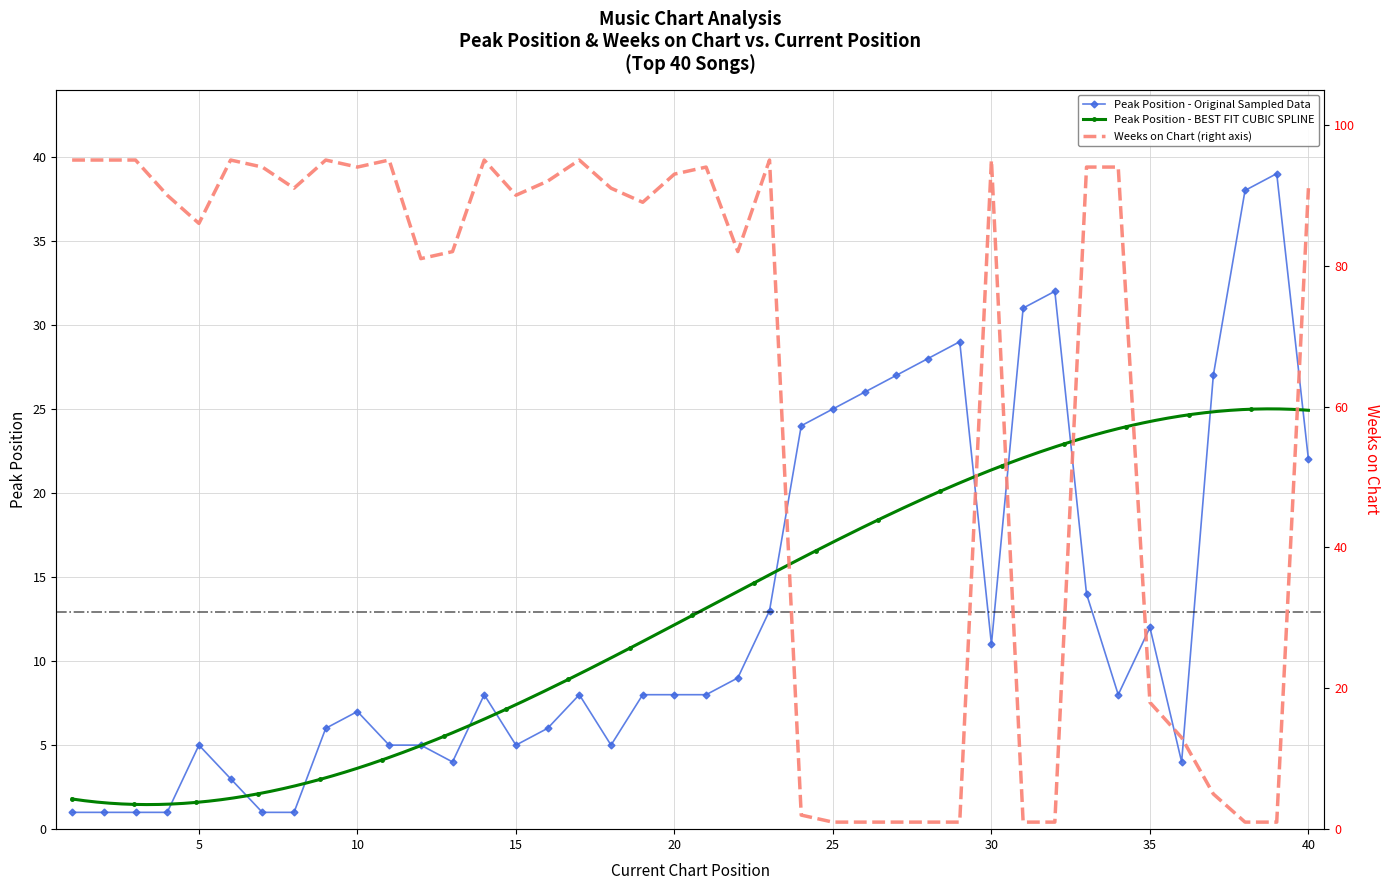

What is the value of the Peak Position point at the 8th from the left?

1